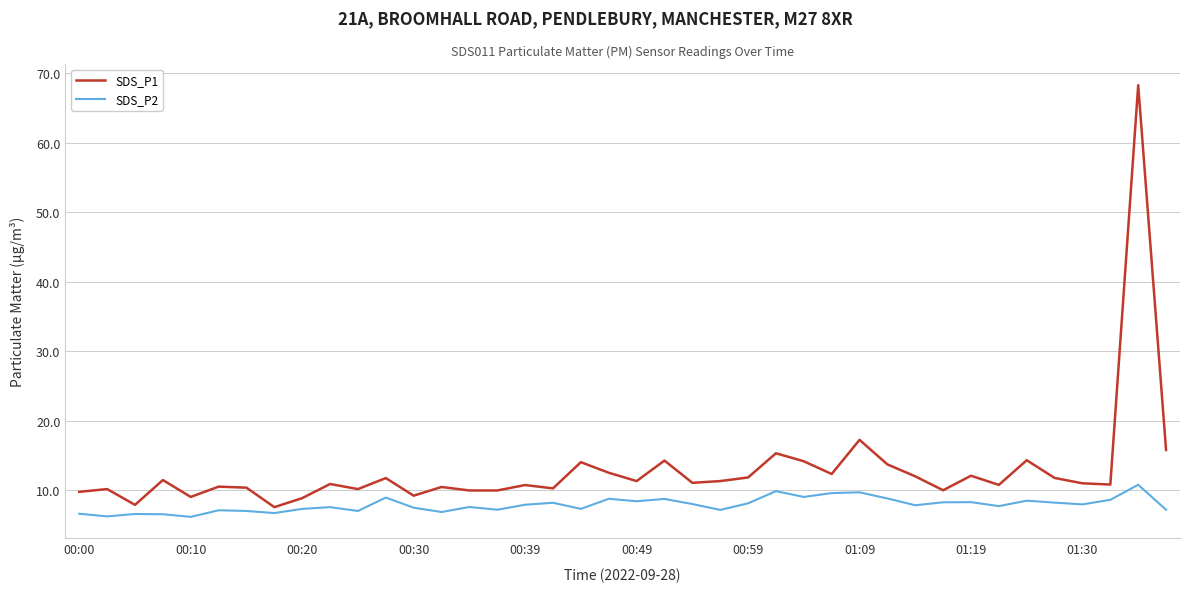

Which series has the widest spread of values?

SDS_P1